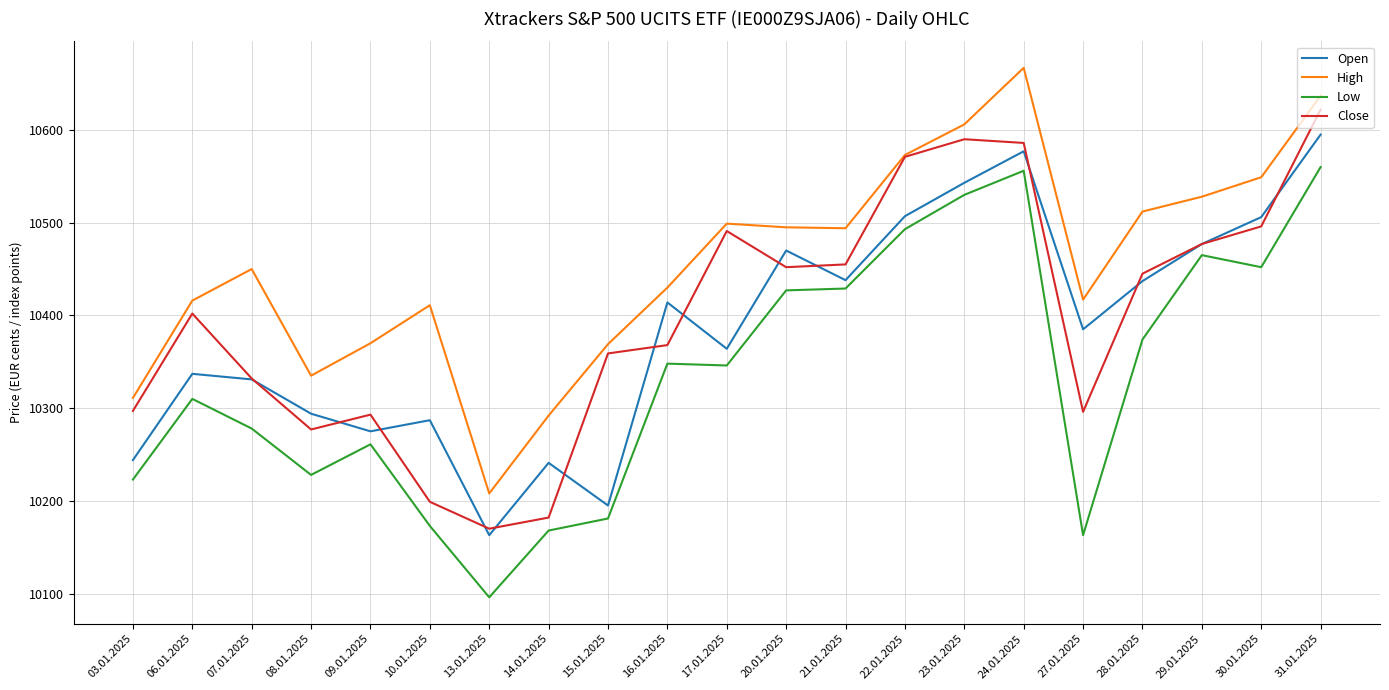

Is it true that High equals 2853 at 31.01.2025?

False